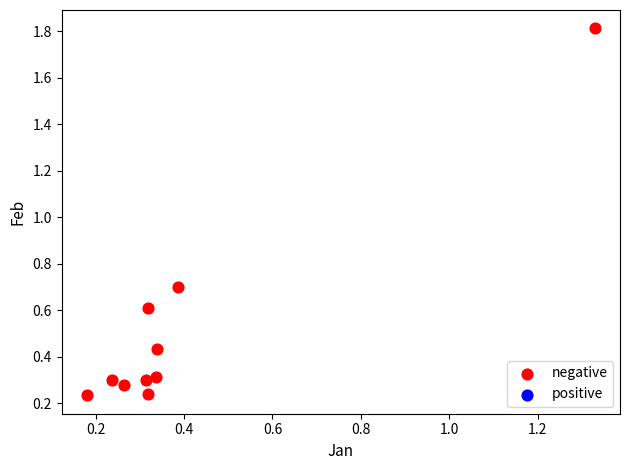

What Y value in the scatter plot is closest to 1?

0.7